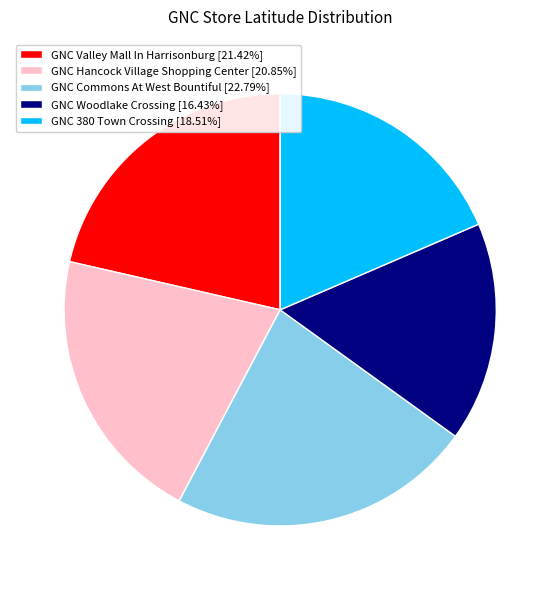

Is it true that GNC Hancock Village Shopping Center is 21% of the pie?

True